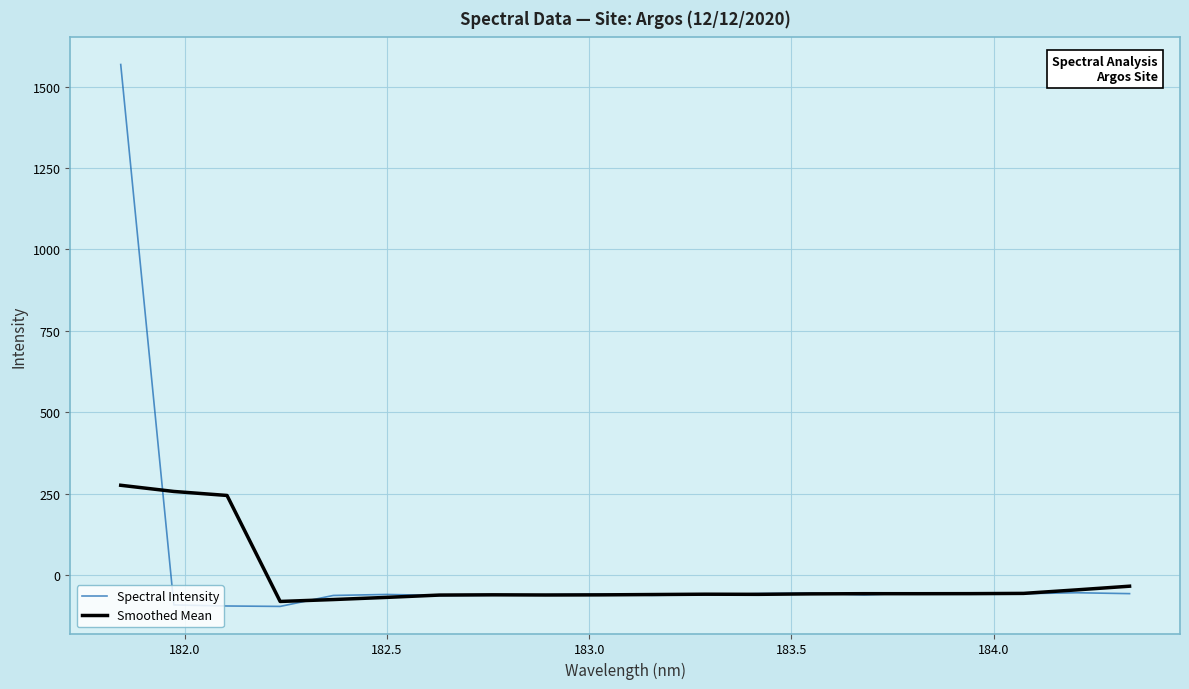

What is the minimum value for Smoothed Mean?

-79.8